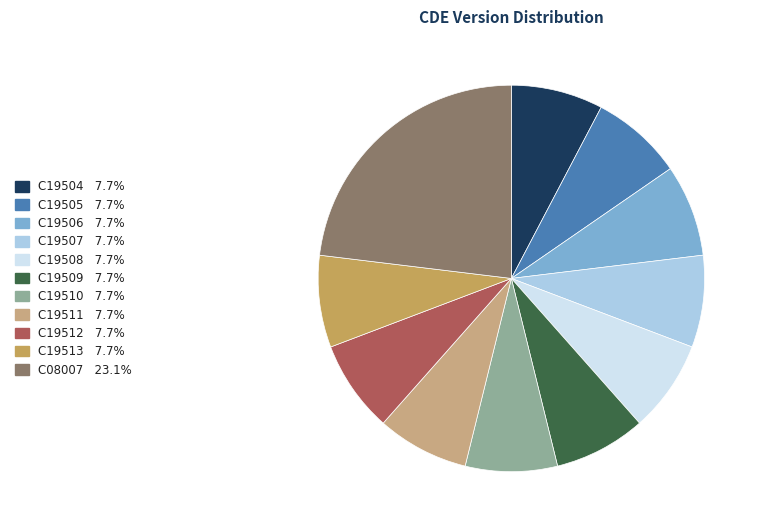

What is the ratio of the value at C19506 to the value at C19512?

1.0